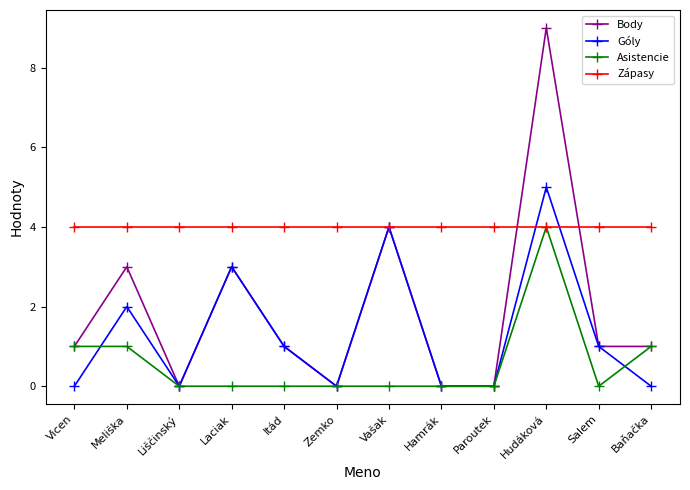

Where is the first local minimum for Body?

Liščinský